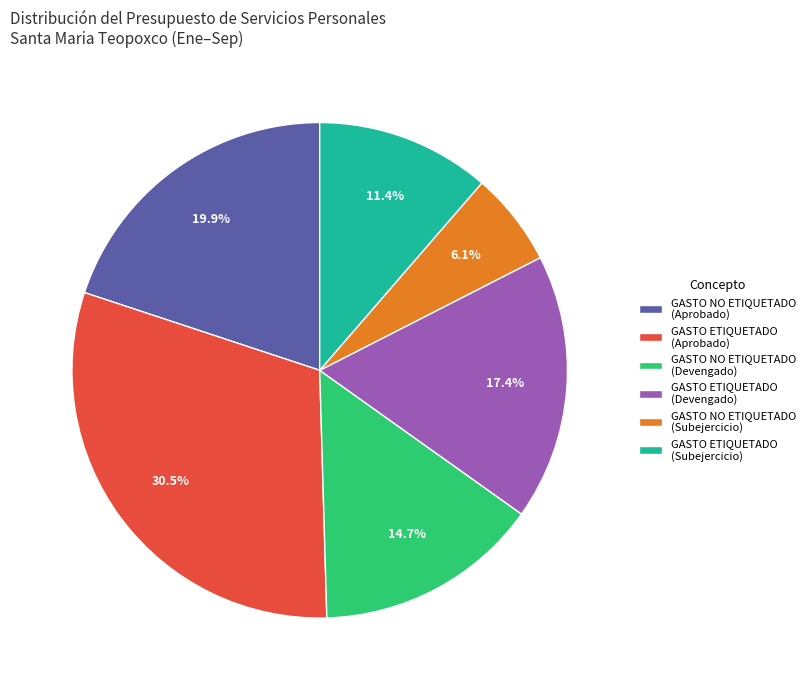

What percentage is NOT represented by GASTO NO ETIQUETADO (Aprobado)?

80.1%